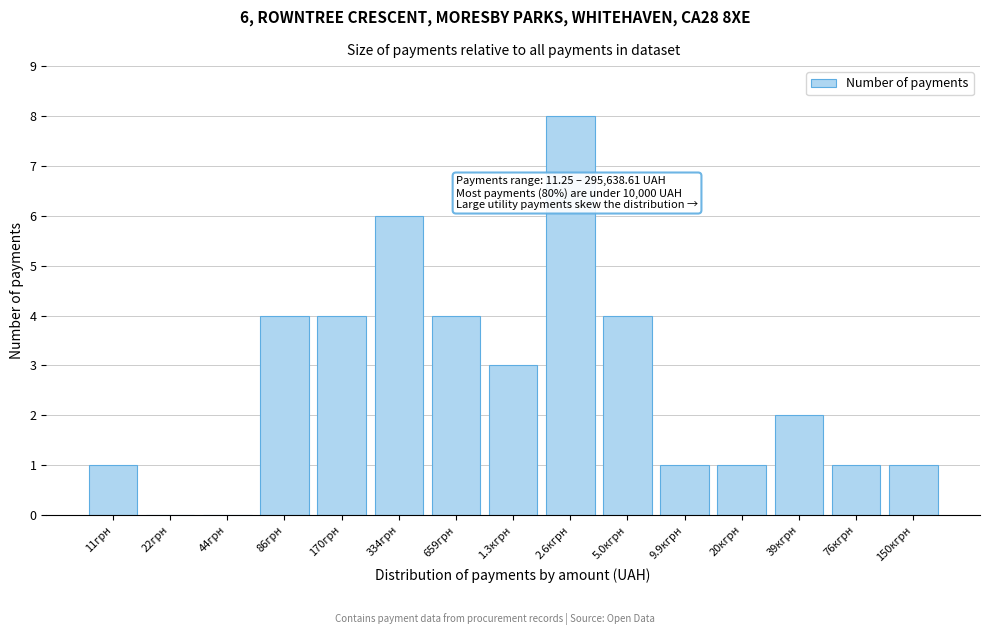

Reading left to right, extract all data points from this chart.

11грн=1	22грн=0	44грн=0	86грн=4	170грн=4	334грн=6	659грн=4	1.3кгрн=3	2.6кгрн=8	5.0кгрн=4	9.9кгрн=1	20кгрн=1	39кгрн=2	76кгрн=1	150кгрн=1